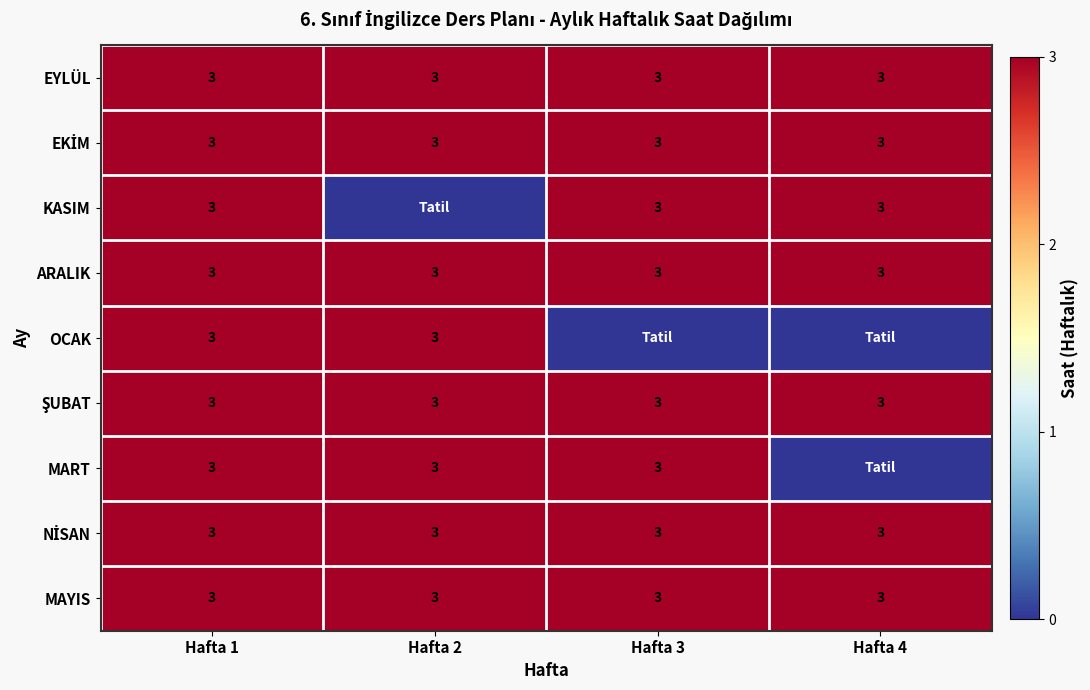

Which has a higher value, Hafta 3 or Hafta 2?

Hafta 3